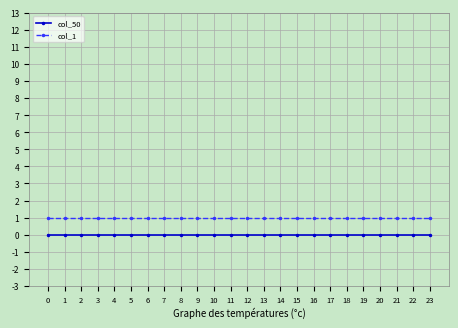

Reading left to right, extract all data points from this chart.

col_50: 0=0	1=0	2=0	3=0	4=0	5=0	6=0	7=0	8=0	9=0	10=0	11=0	12=0	13=0	14=0	15=0	16=0	17=0	18=0	19=0	20=0	21=0	22=0	23=0
col_1: 0=1	1=1	2=1	3=1	4=1	5=1	6=1	7=1	8=1	9=1	10=1	11=1	12=1	13=1	14=1	15=1	16=1	17=1	18=1	19=1	20=1	21=1	22=1	23=1